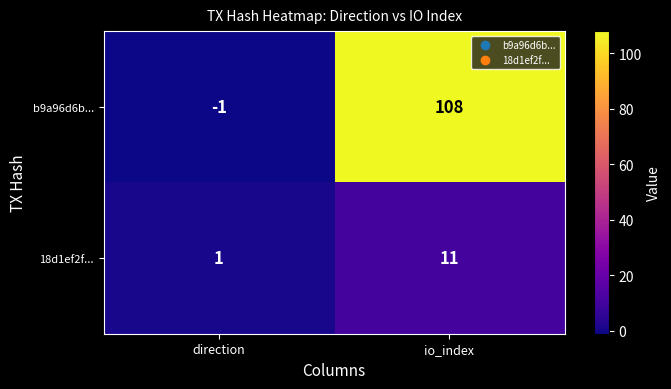

Which series changed the most between direction and io_index?

b9a96d6b...